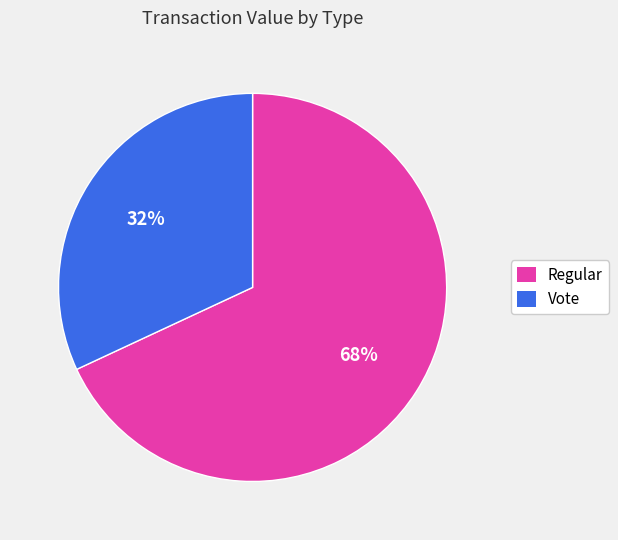

How many slices are in this pie chart?

2